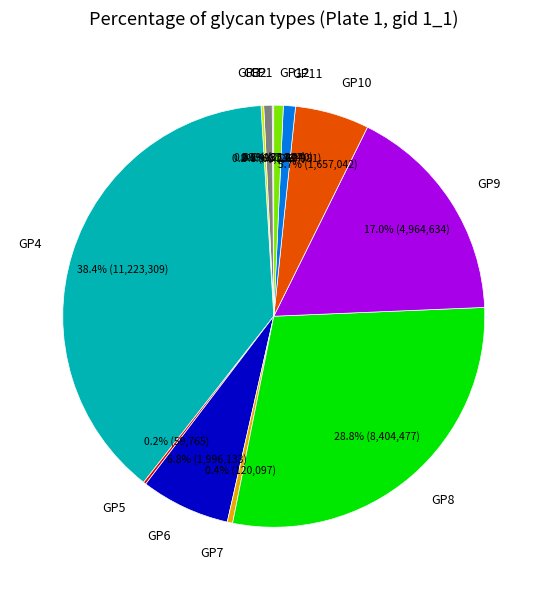

Is GP8 the majority of the pie?

No